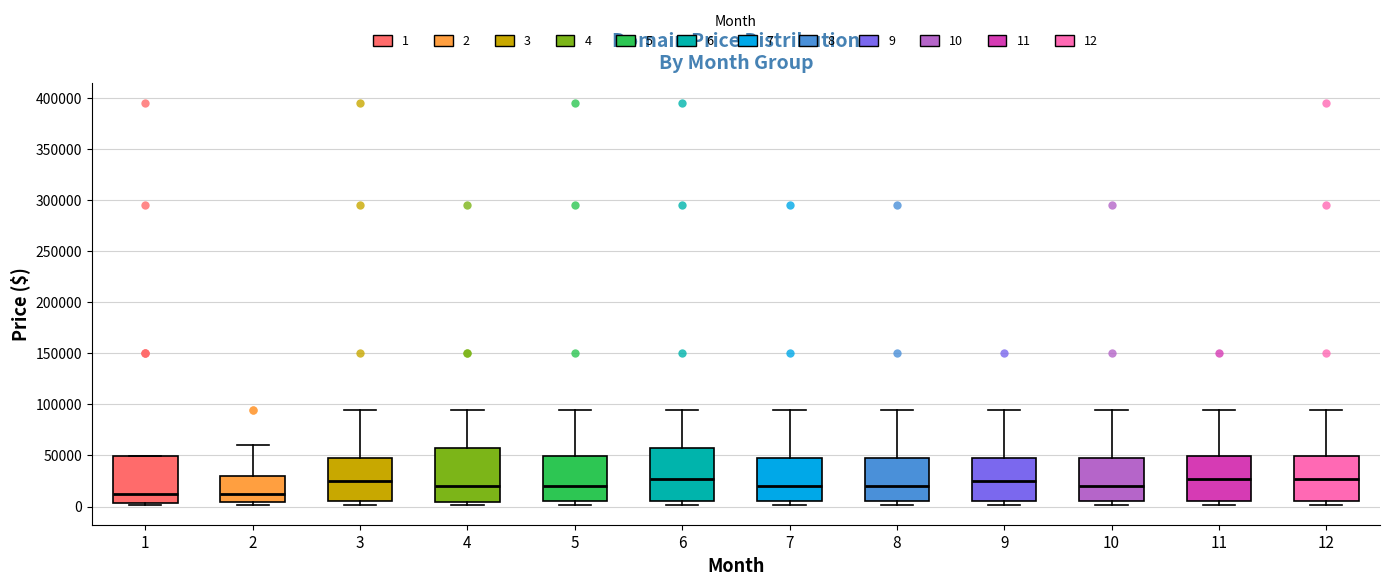

Reading left to right, read every box against the y-axis: the position of its median line, the range the box covers, and the ends of its whiskers. The values are not printed on the chart, so give them approximately, as read against the axis.

1: median 10000, box 5000 to 50000, whiskers 0 to 50000
2: median 10000, box 5000 to 30000, whiskers 0 to 60000
3: median 25000, box 5000 to 45000, whiskers 0 to 95000
4: median 20000, box 5000 to 55000, whiskers 0 to 95000
5: median 20000, box 5000 to 50000, whiskers 0 to 95000
6: median 25000, box 5000 to 55000, whiskers 0 to 95000
7: median 20000, box 5000 to 45000, whiskers 0 to 95000
8: median 20000, box 5000 to 45000, whiskers 0 to 95000
9: median 25000, box 5000 to 45000, whiskers 0 to 95000
10: median 20000, box 5000 to 45000, whiskers 0 to 95000
11: median 25000, box 5000 to 50000, whiskers 0 to 95000
12: median 25000, box 5000 to 50000, whiskers 0 to 95000